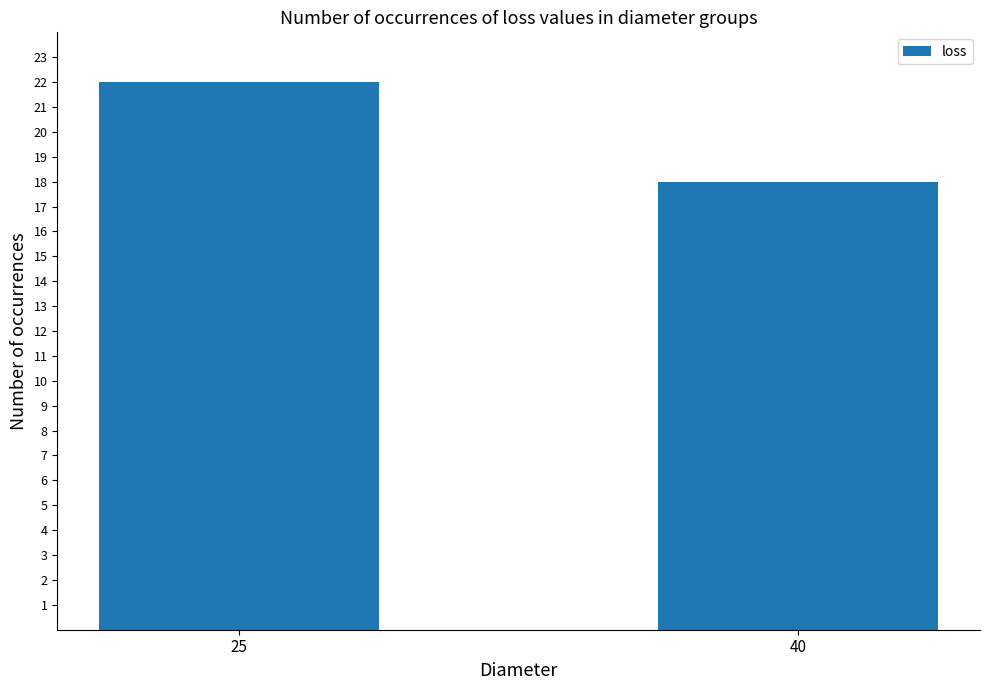

The chart shows a value of 7 at 25. True or false?

False